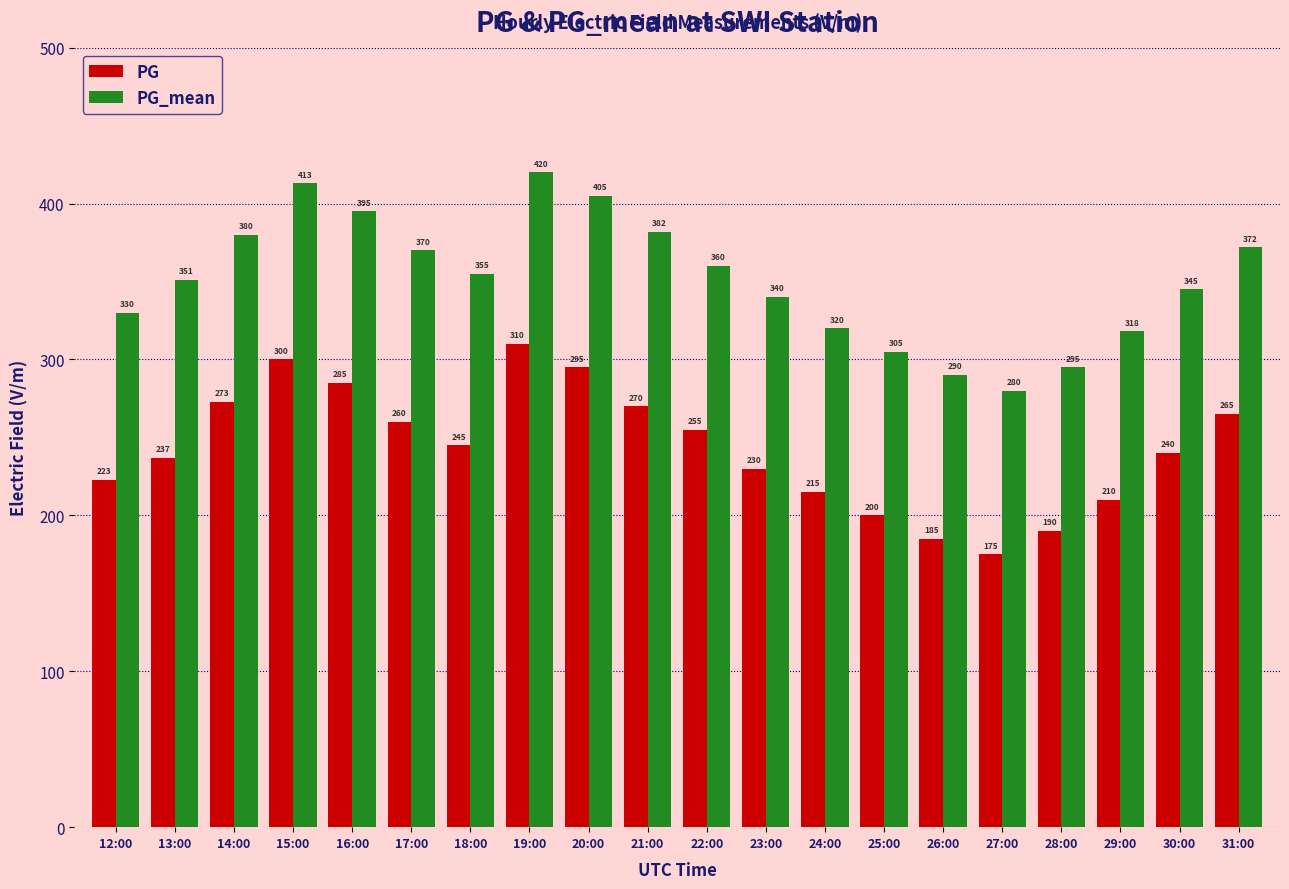

Is the value of PG at 30:00 greater than the value of PG_mean at 13:00?

No